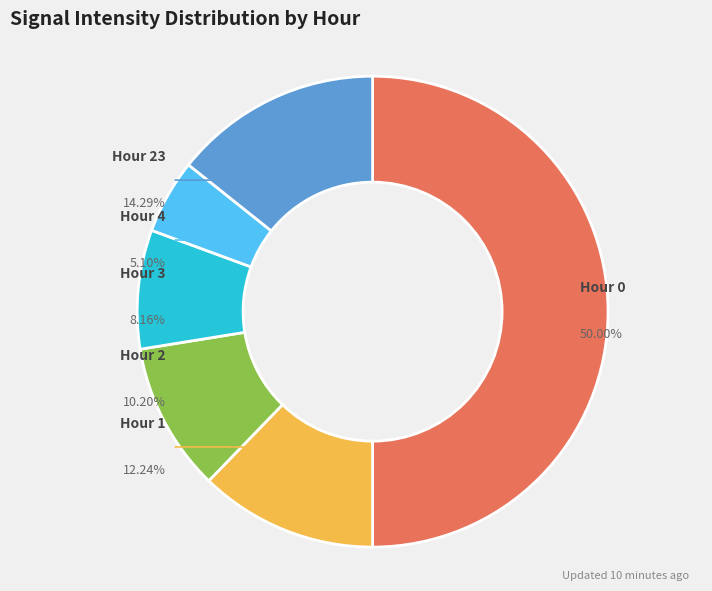

To the nearest percent, what portion does Hour 0 represent?

50%